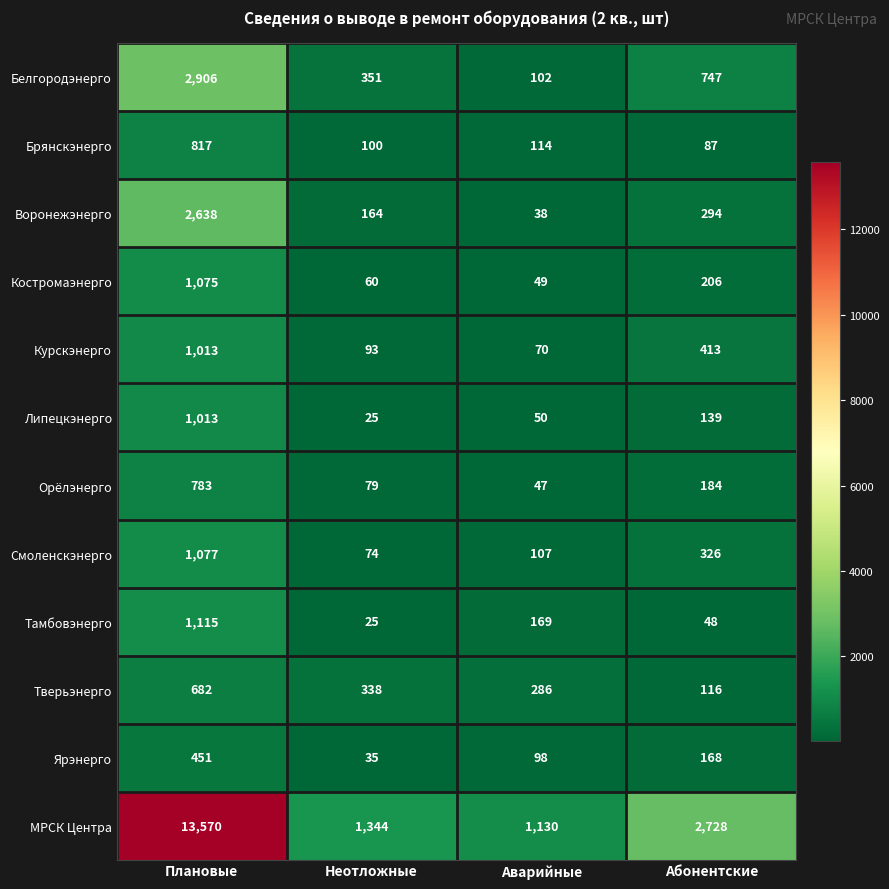

At which category is the sum across all series the highest?

Плановые